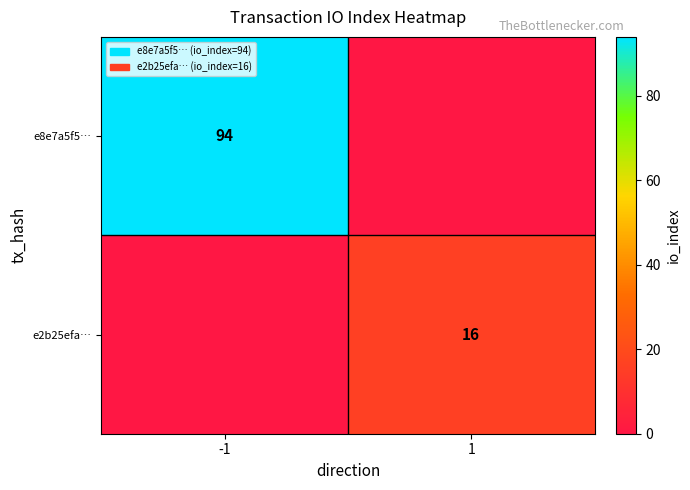

Is it true that e8e7a5f5… equals 94 at -1?

True